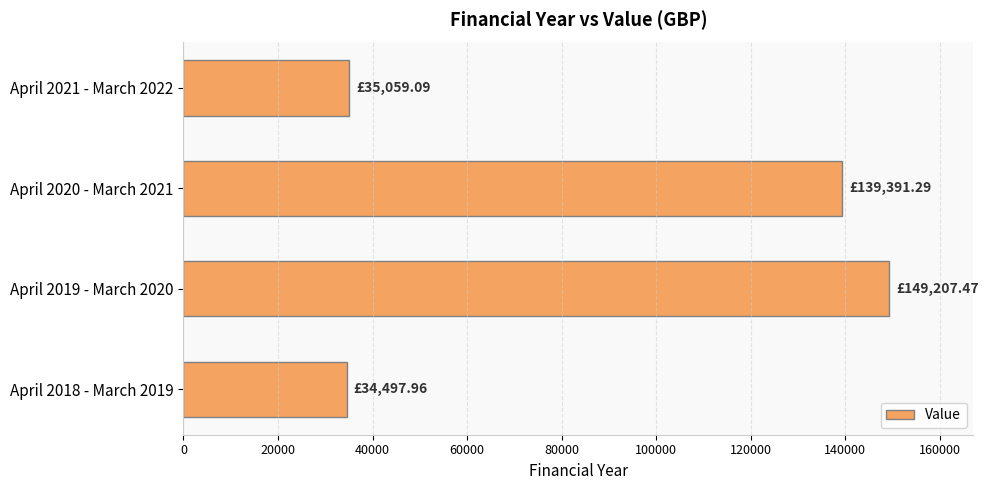

How many data points are less than 139391?

2